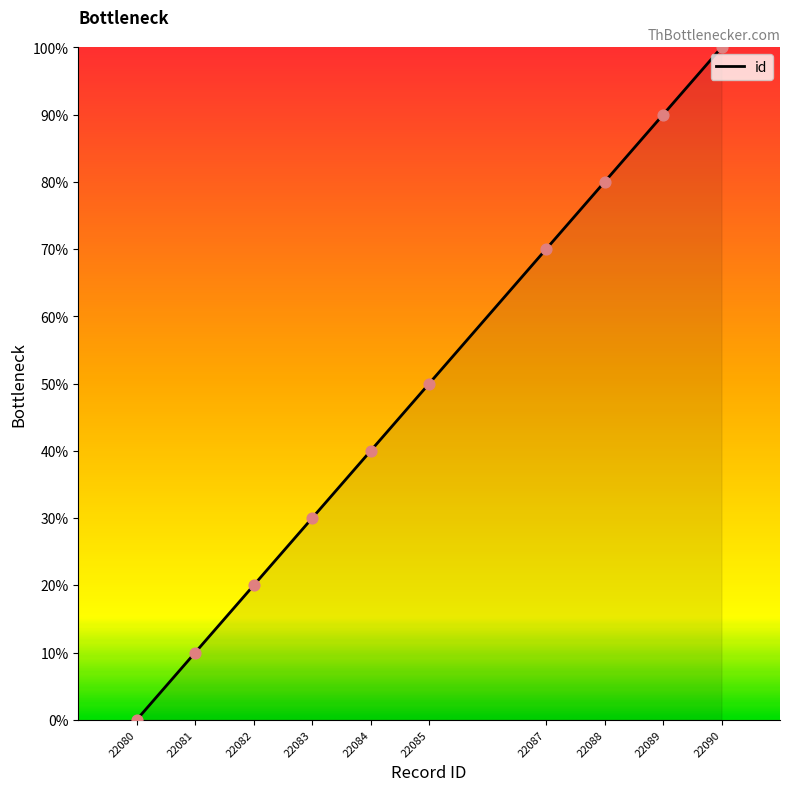

What is the ratio of the value at 22088 to the value at 22081?

8.0